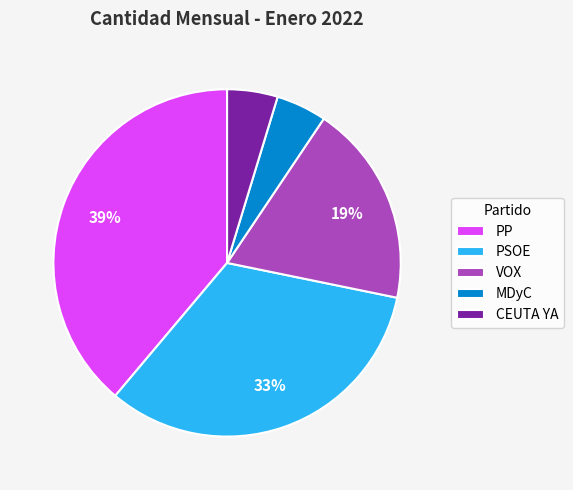

To the nearest percent, what is the difference between the largest and smallest slice percentages?

34%